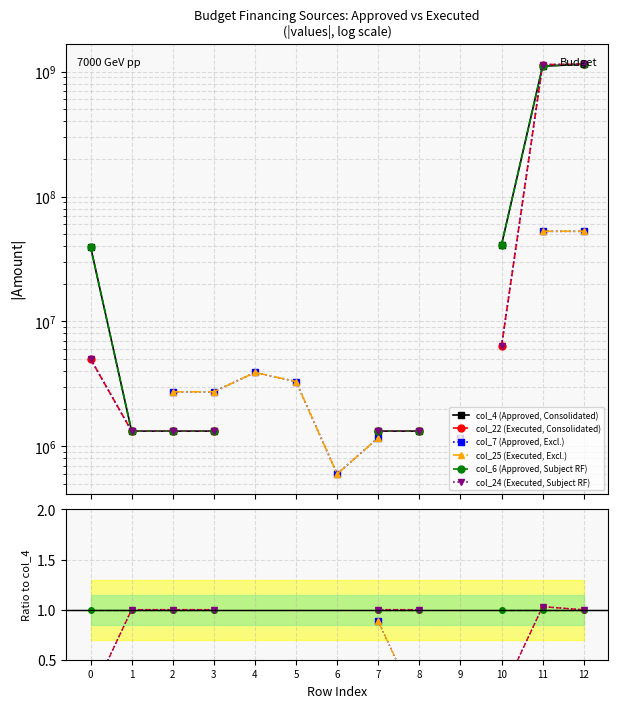

True or false: col_6 (Approved, Subject RF) has more than 2 interior local peaks.

False